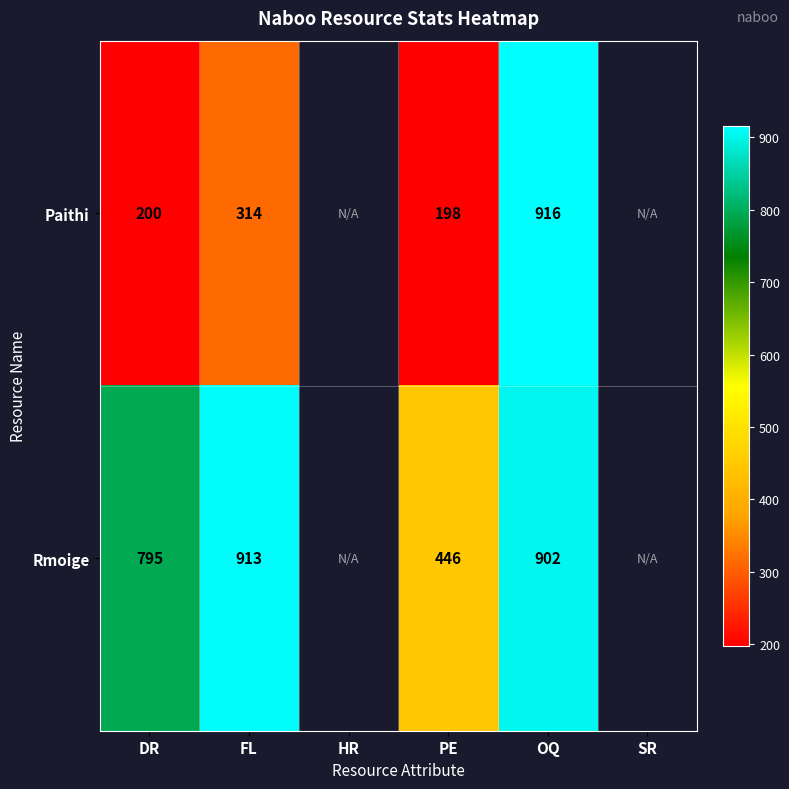

Rank the series at OQ from highest to lowest value.

Paithi, Rmoige